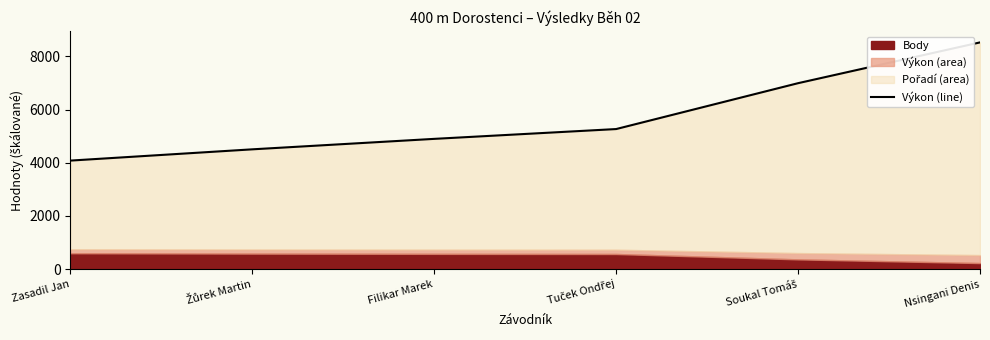

Between Žůrek Martin and Soukal Tomáš, which is larger?

Soukal Tomáš